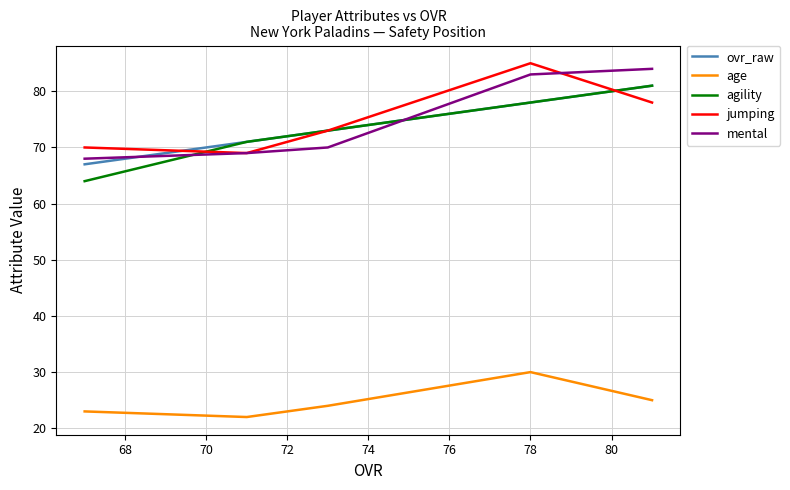

What is the maximum value for agility?

81